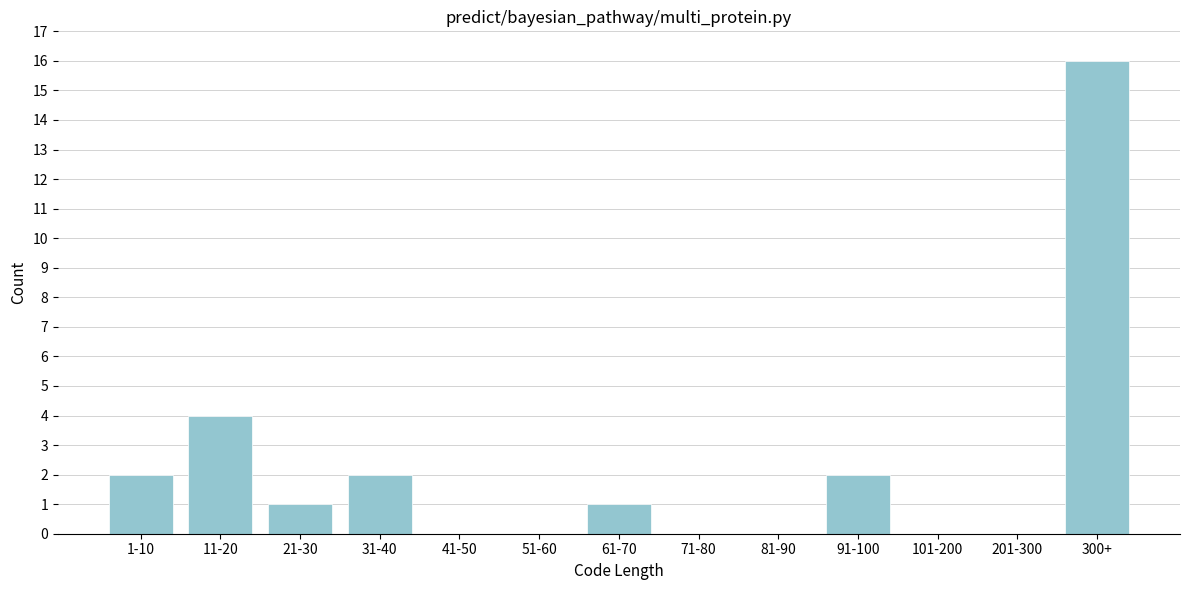

Reading right to left, list all the values displayed in this chart.

300+=16	201-300=0	101-200=0	91-100=2	81-90=0	71-80=0	61-70=1	51-60=0	41-50=0	31-40=2	21-30=1	11-20=4	1-10=2